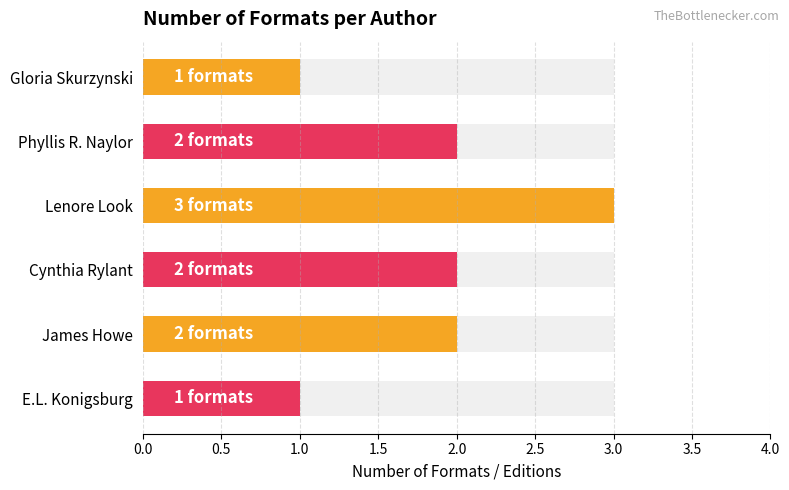

How many series are shown in this chart?

1